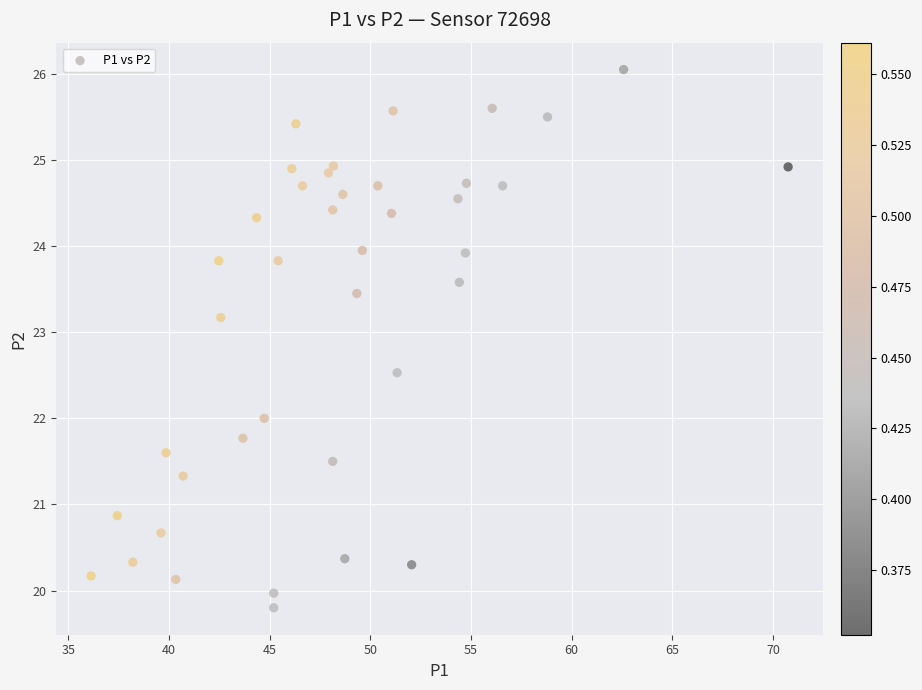

What is the range of X values (max minus min)?

34.6